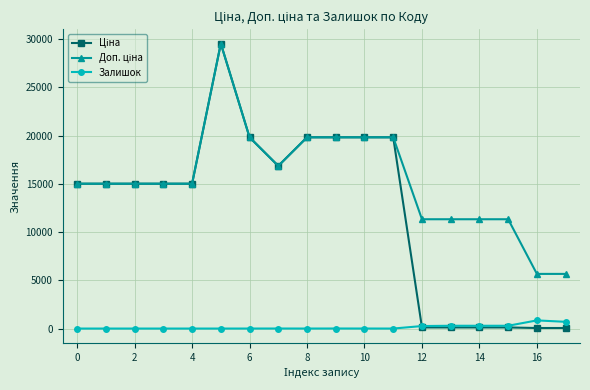

What is the maximum value shown in the chart?

29548.9